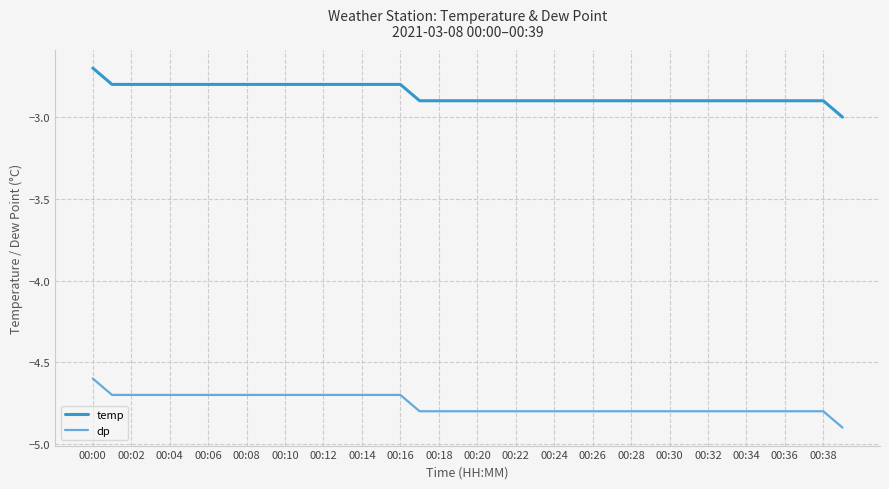

Which series has the largest total across all categories?

temp